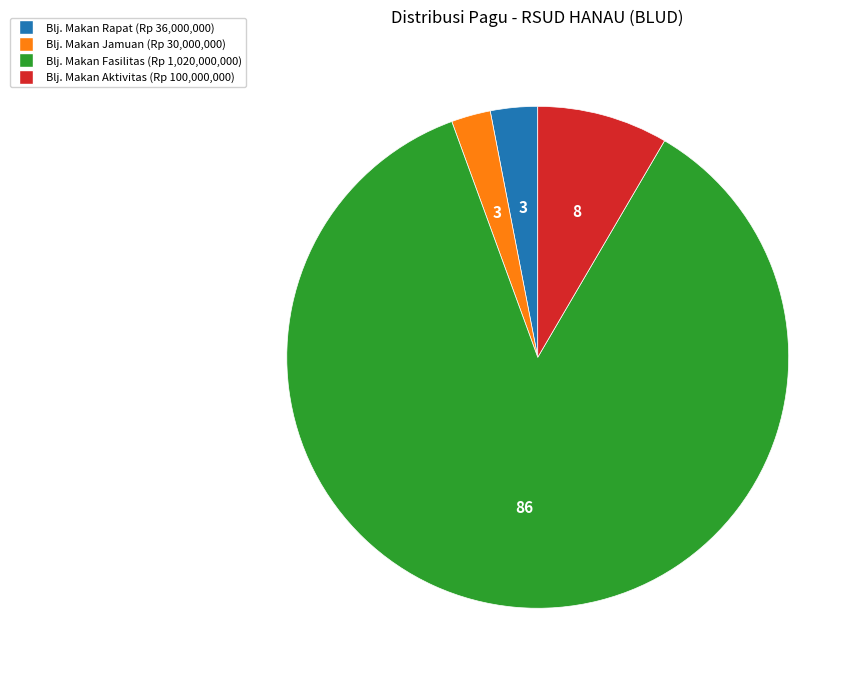

Does any single category account for the majority?

Yes